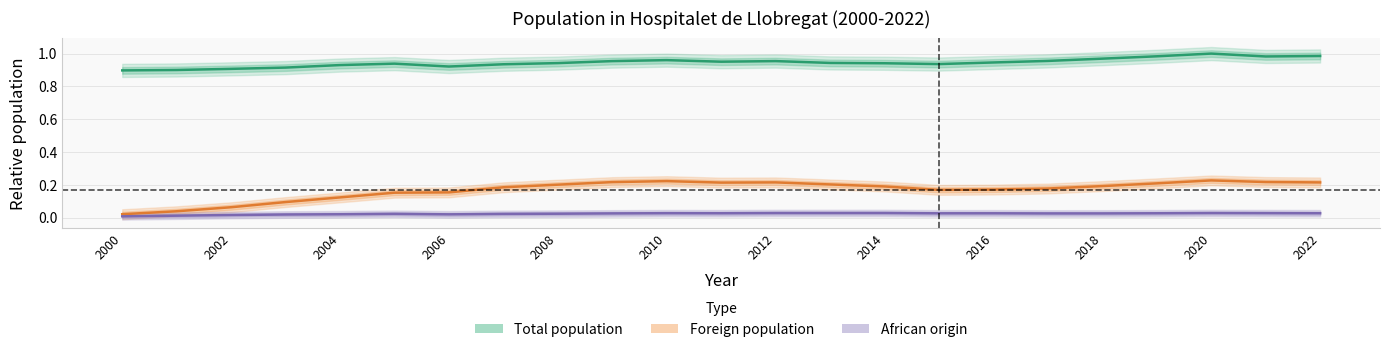

How many interior local peaks does the Total population series have?

4